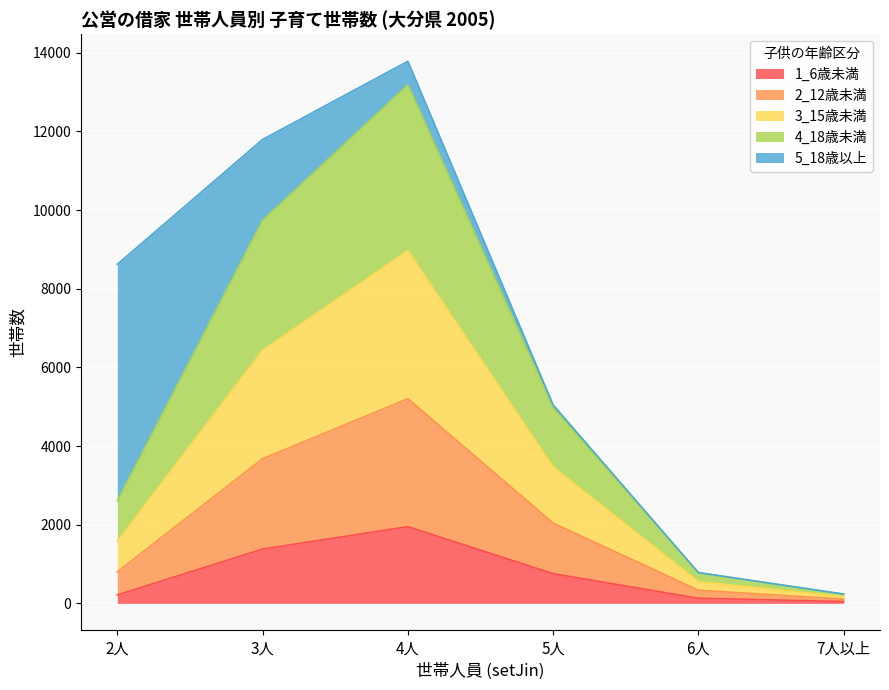

Where does the 1_6歳未満 series first go above 755?

3人